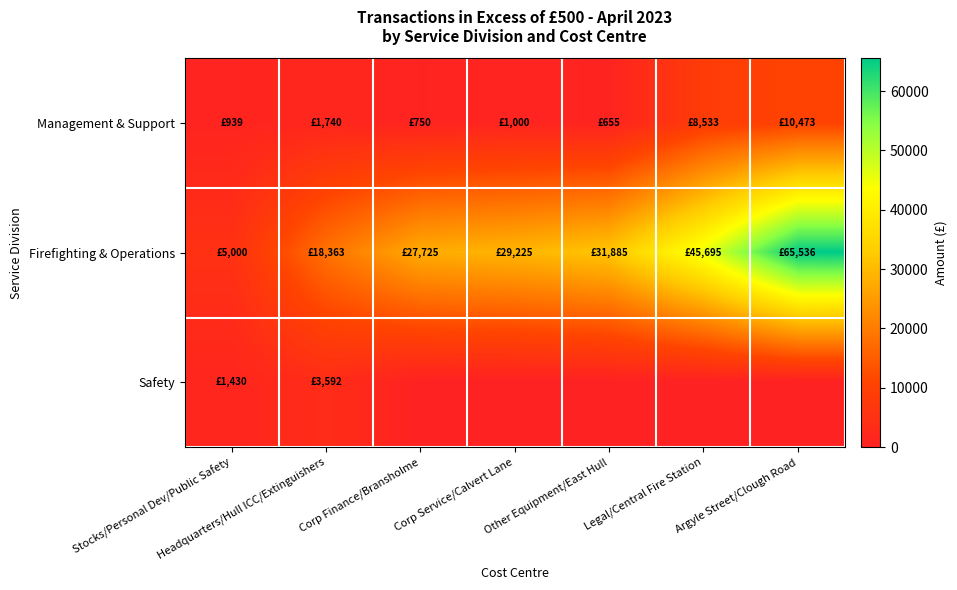

How many categories are shown in the chart?

7